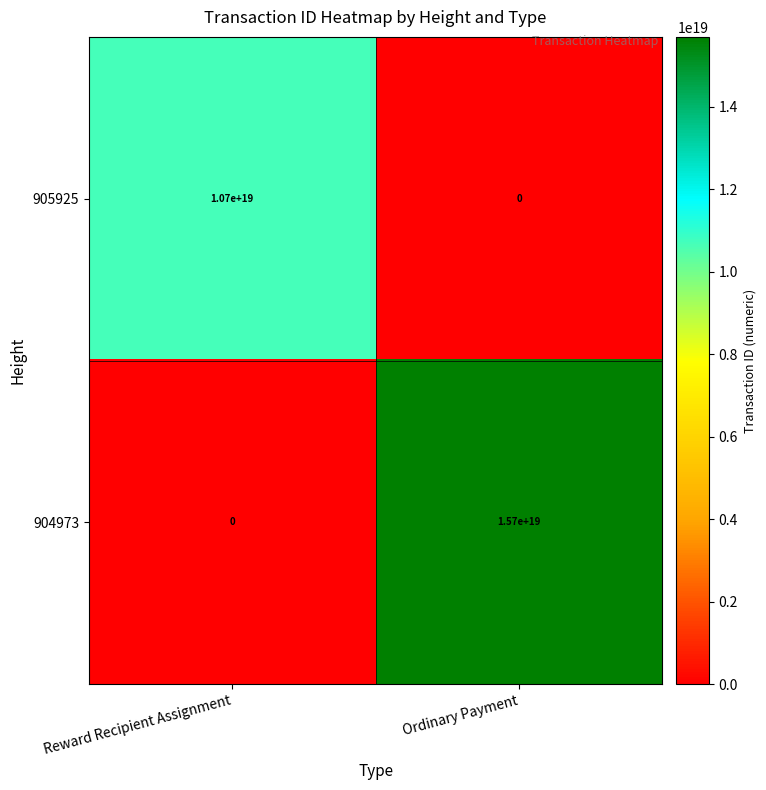

Where is 904973 nearest to the value 7850000000000000000?

Reward Recipient Assignment